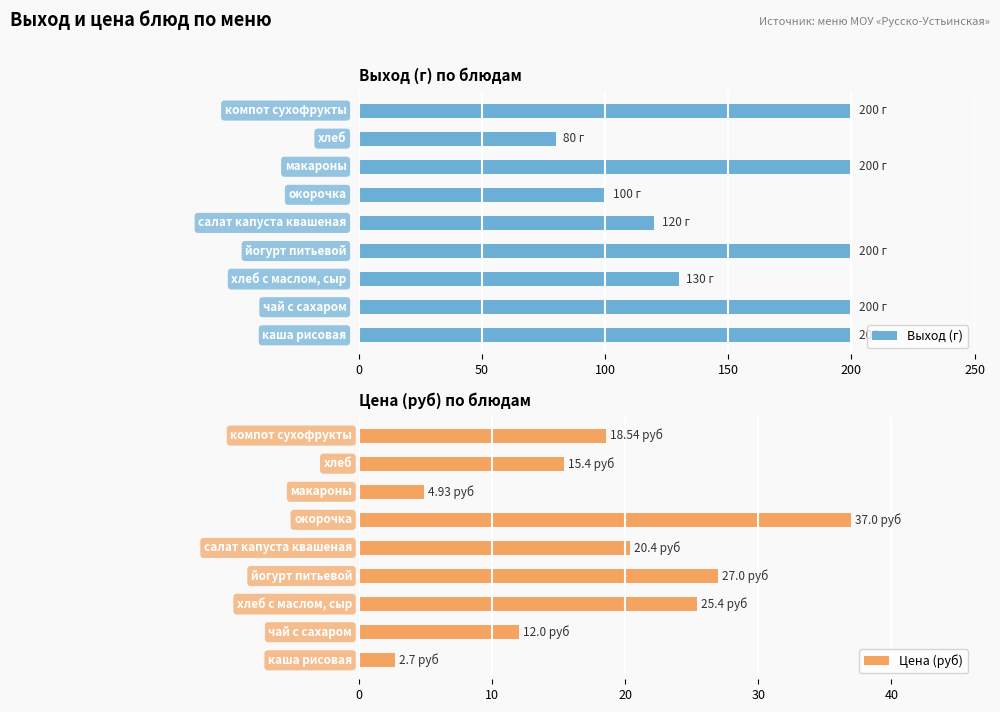

What is the minimum value for Выход (г)?

80